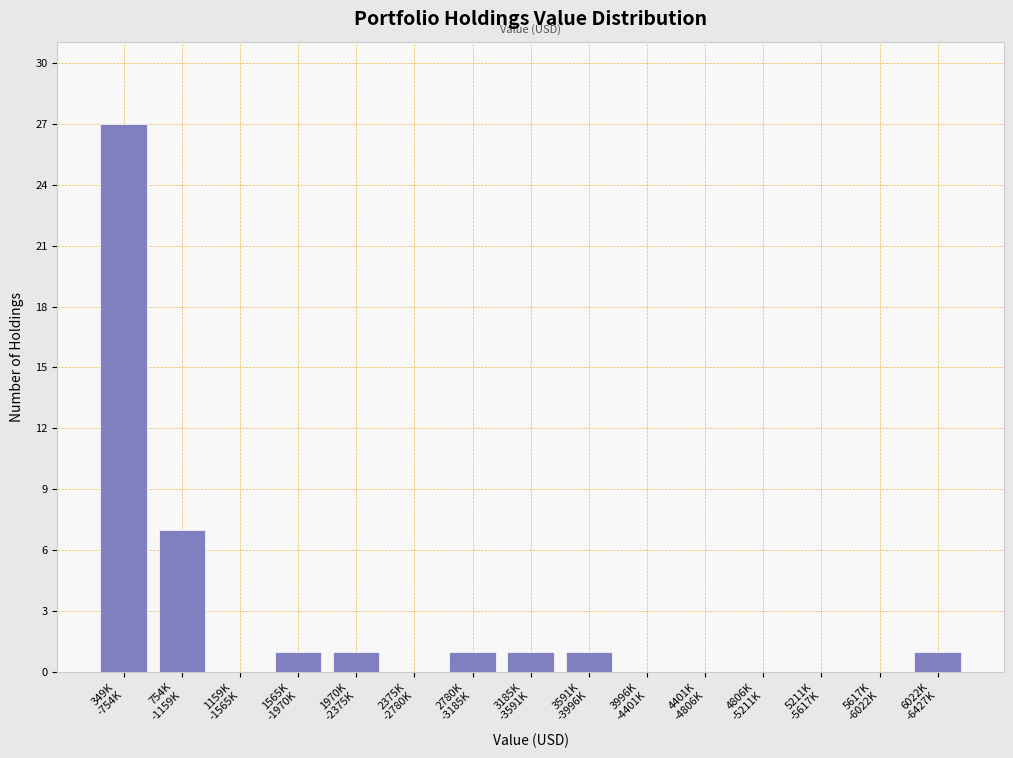

What is the sum of all values?

40